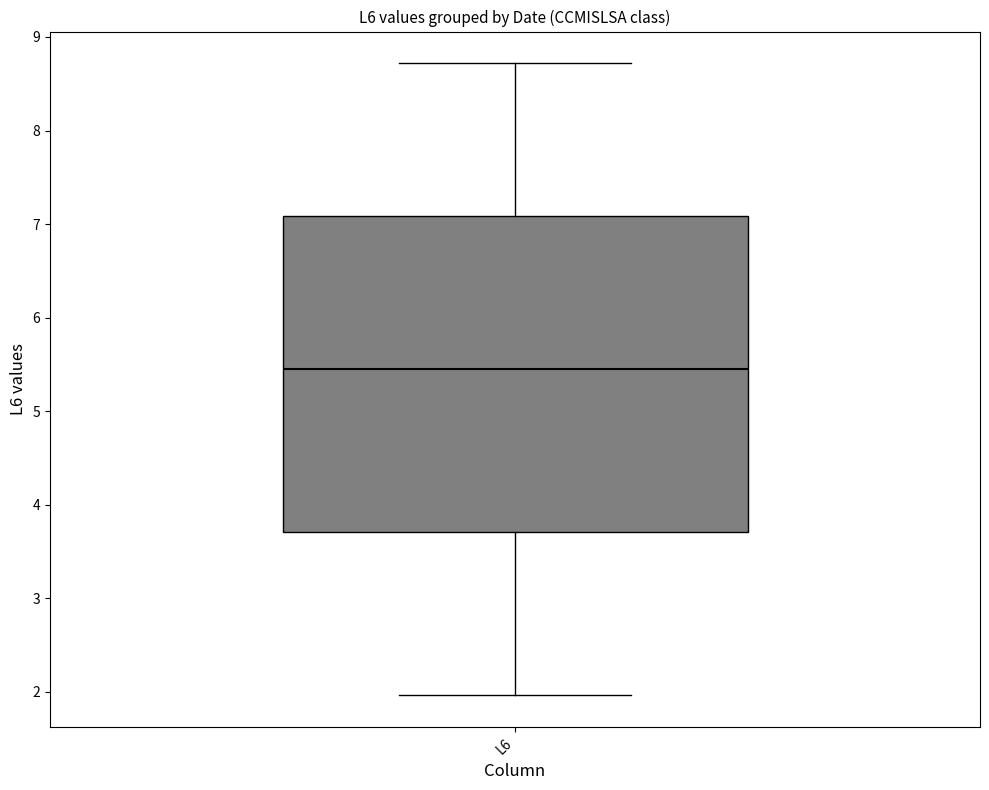

Read this box plot against the y-axis: the position of the median line, the range covered by the box, and the ends of both whiskers. The values are not printed on the chart, so give them approximately, as read against the axis.

median 5.5, box 3.7 to 7.1, whiskers 2.0 to 8.7